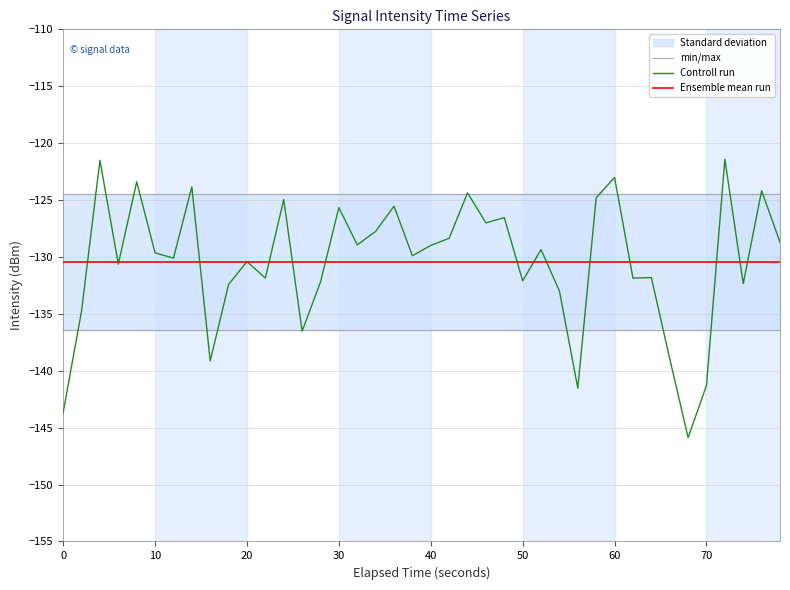

Rank the series by their maximum value, from highest to lowest.

Controll run, min/max, Ensemble mean run